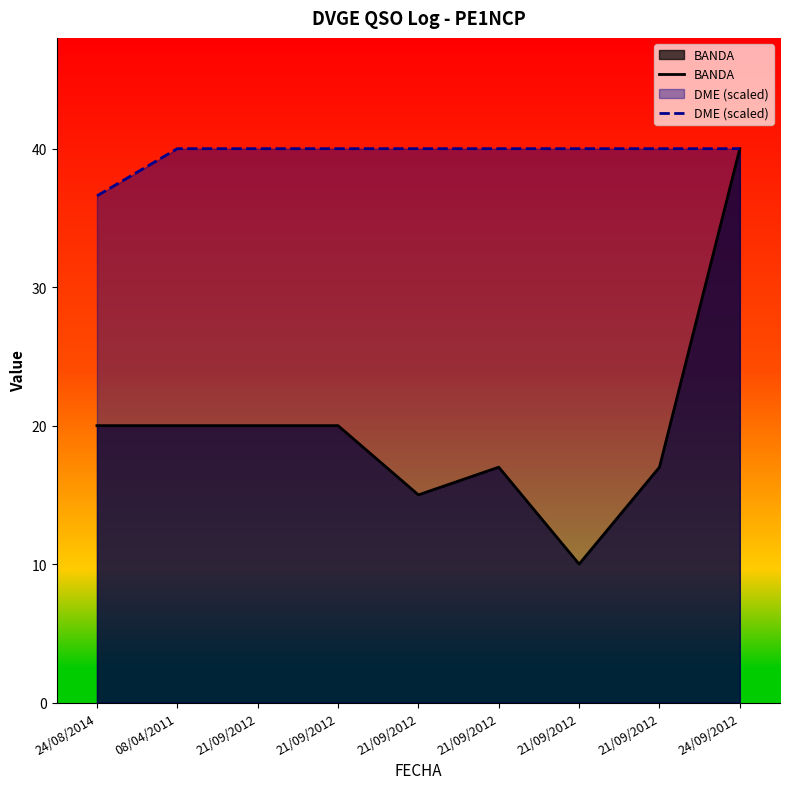

True or false: BANDA and DME (scaled) cross at least once.

False